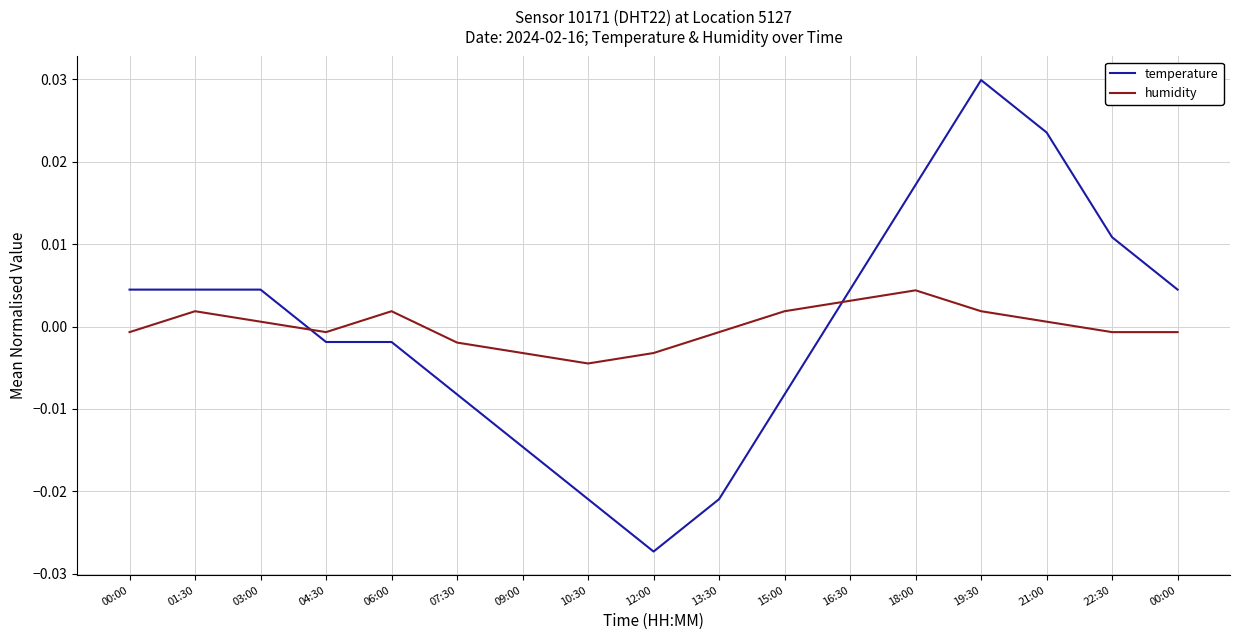

How many lines are shown in the chart?

2